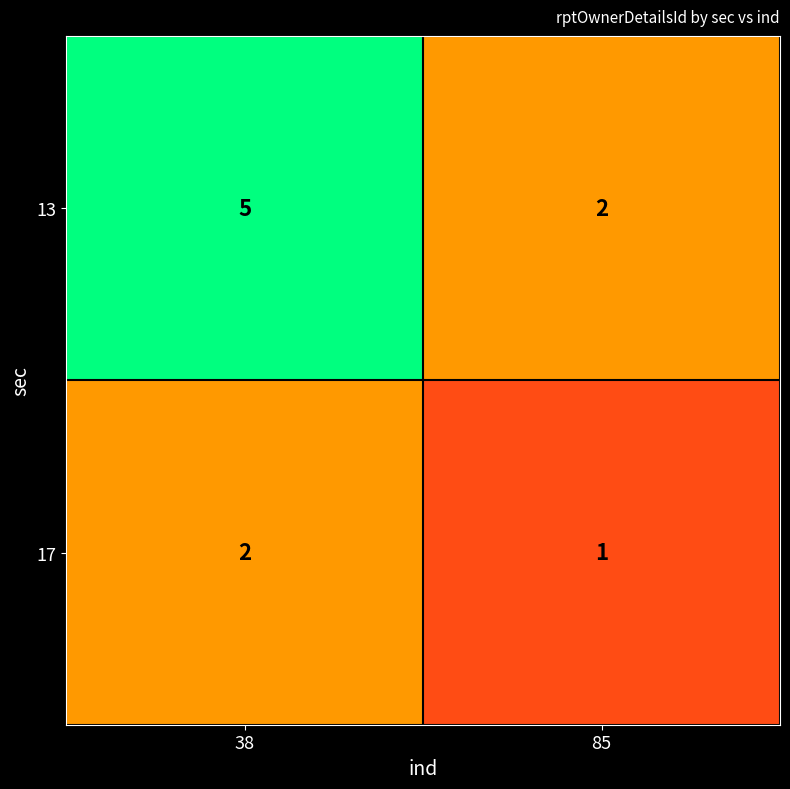

What is the spread (max minus min) of values at 85?

1